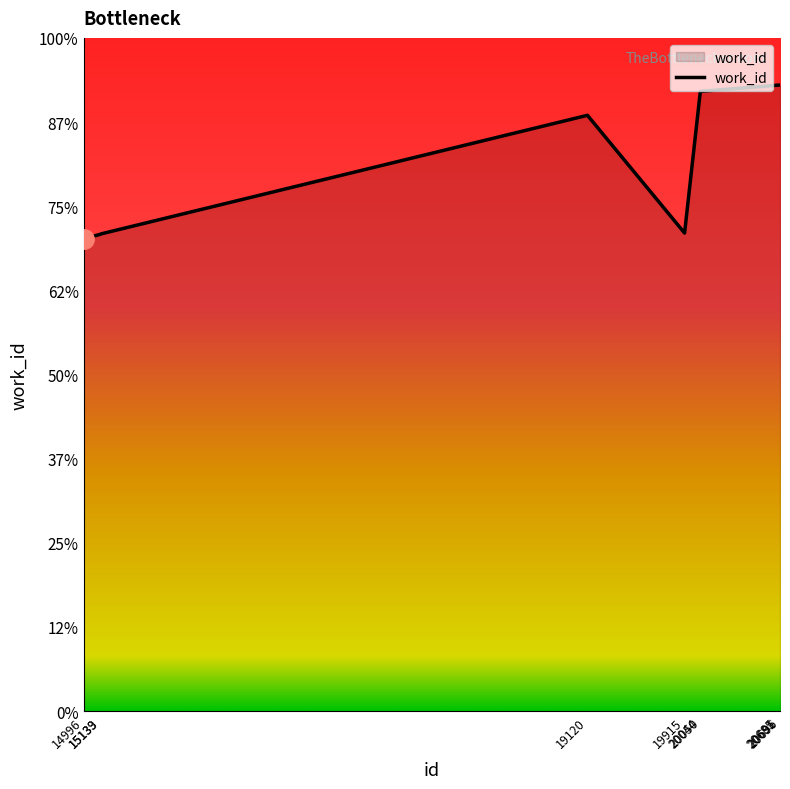

What is the ratio of the value at 15133 to the value at 20691?

0.8